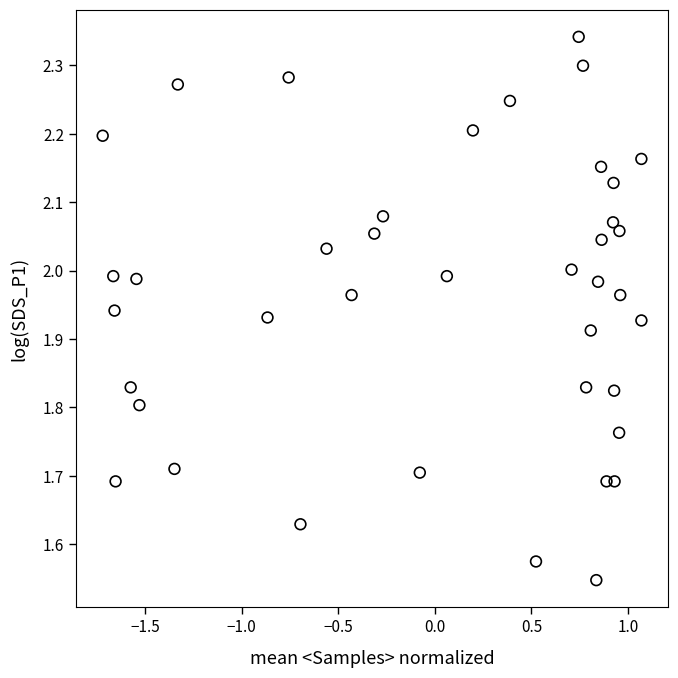

What is the range of X values (max minus min)?

2.8